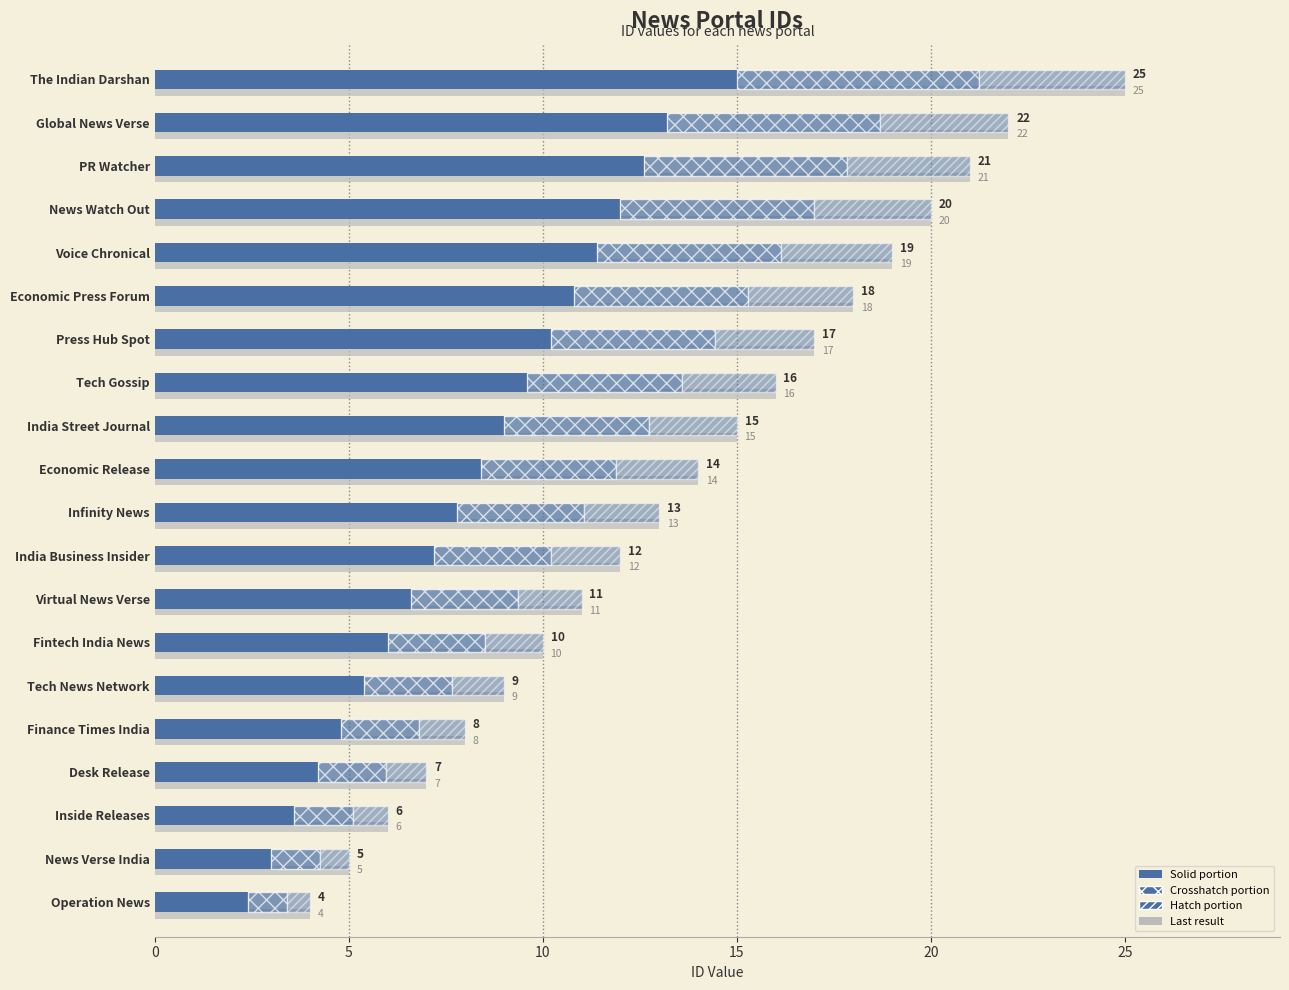

How many data points in Hatch portion are less than 2?

10